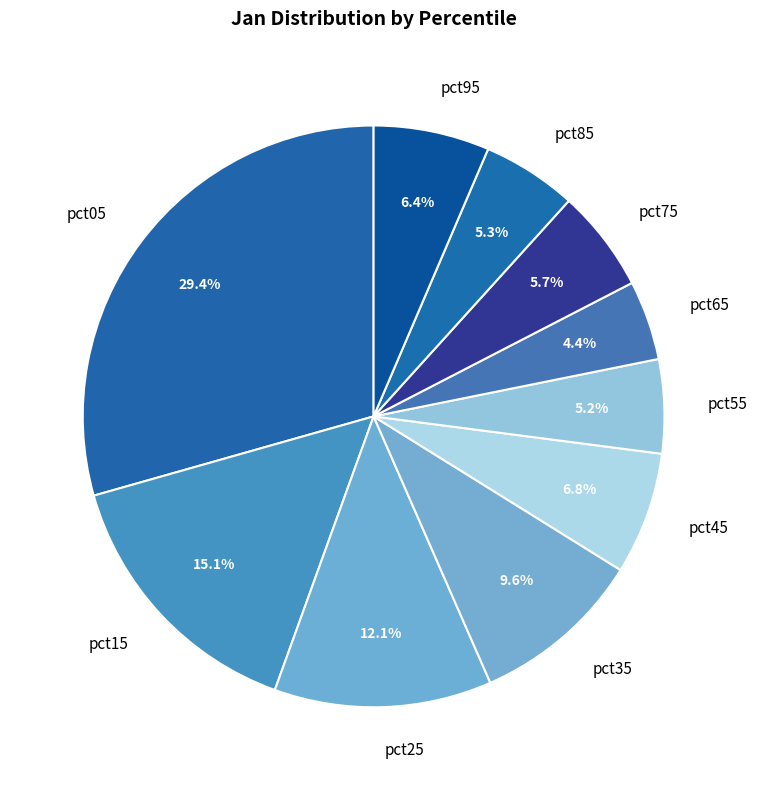

How many slices are in this pie chart?

10